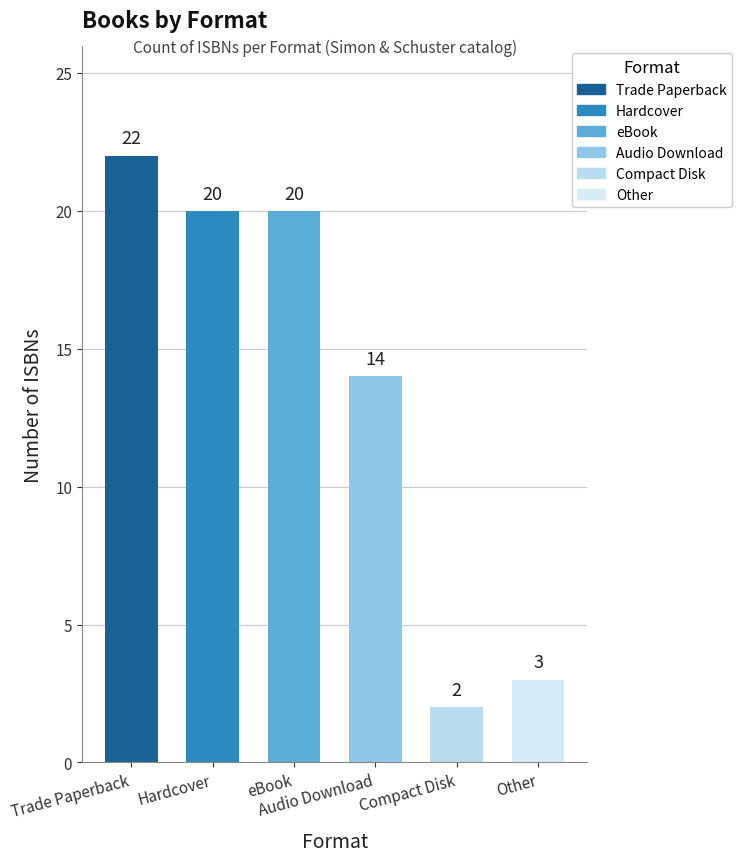

Reading left to right, what are all the values shown in this chart?

Trade Paperback=22	Hardcover=20	eBook=20	Audio Download=14	Compact Disk=2	Other=3